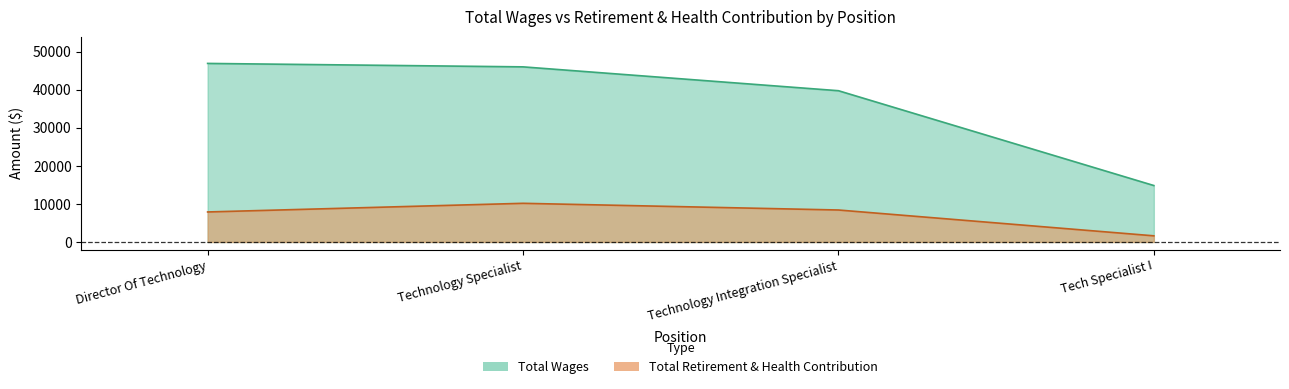

What is the label of the 3rd point from the right?

Technology Specialist